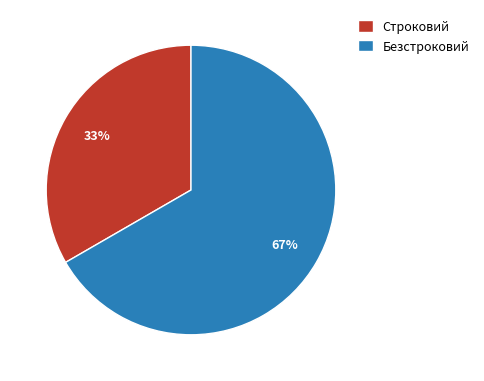

Combined, do Безстроковий and Строковий account for over 50%?

Yes